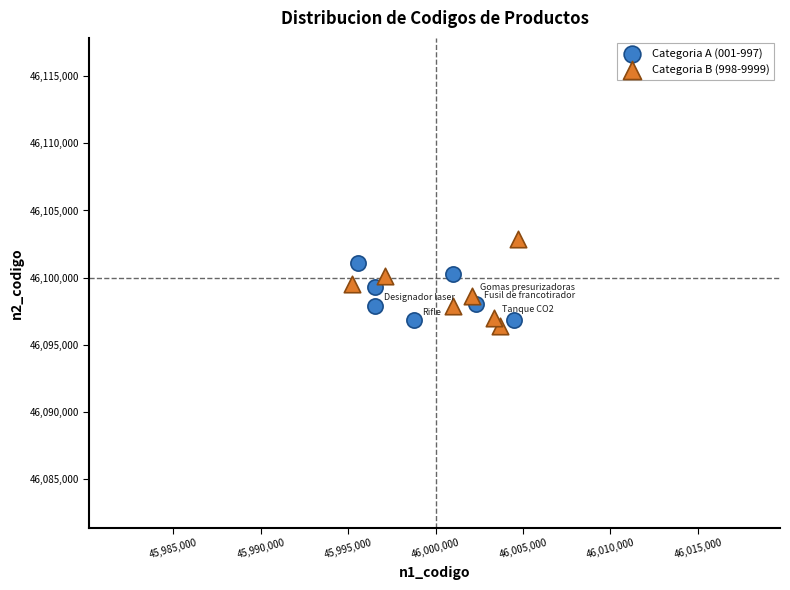

Which series has the largest Y range (max minus min)?

Categoria B (998-9999)